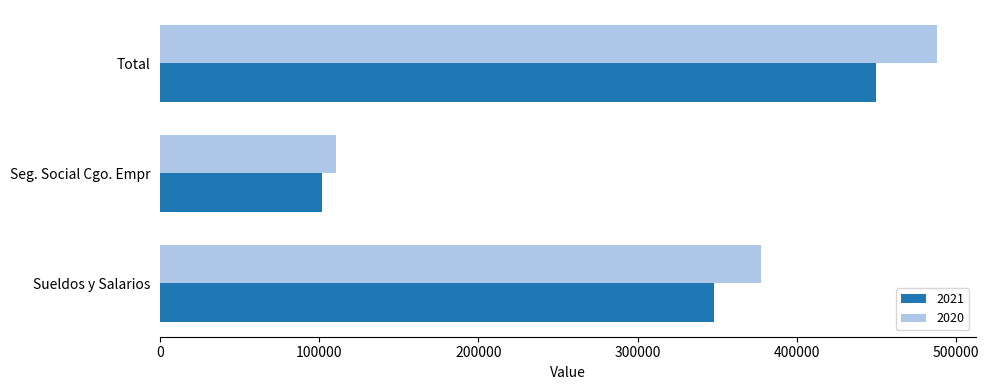

Where is 2021 nearest to the value 275611?

Sueldos y Salarios